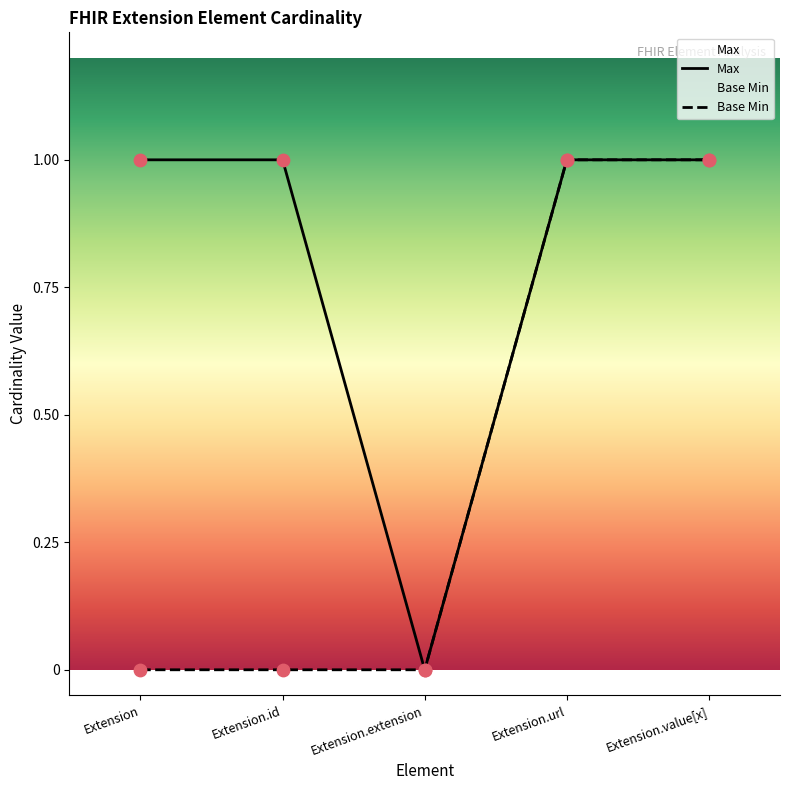

At how many categories does at least one series exceed 0?

4